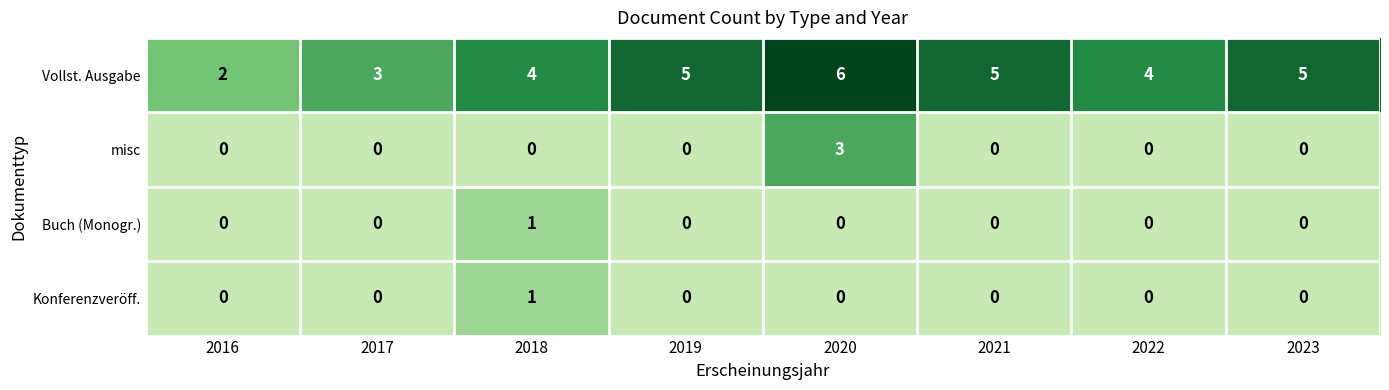

How many misc values are between 0 and 1?

7